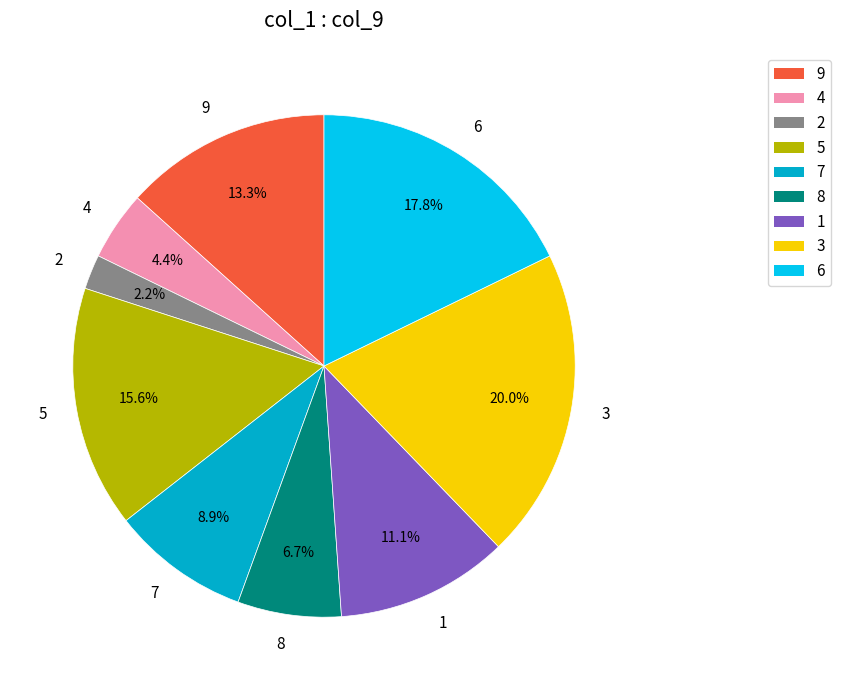

Between 3 and 1, which is larger?

3